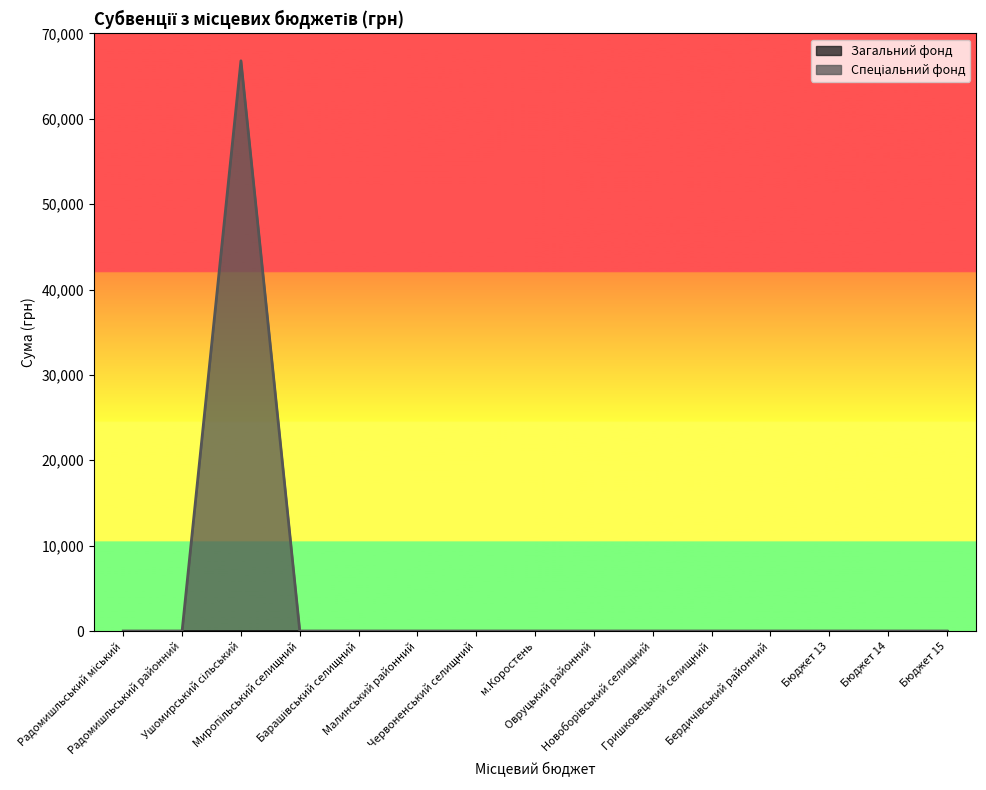

List the labels in order of value, smallest first.

Радомишльський міський, Радомишльський районний, Миропільський селищний, Барашівський селищний, Малинський районний, Червоненський селищний, м.Коростень, Овруцький районний, Новоборівський селищний, Гришковецький селищний, Бердичівський районний, Бюджет 13, Бюджет 14, Бюджет 15, Ушомирський сільський